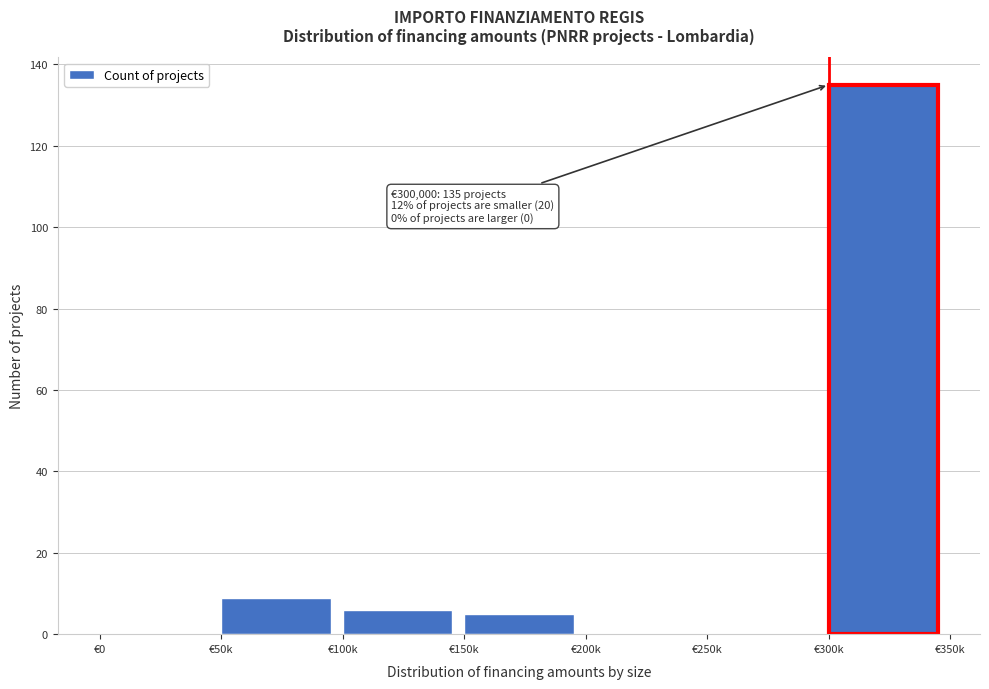

Reading left to right, what are all the values shown in this chart?

€0=0	€50k=9	€100k=6	€150k=5	€200k=0	€250k=0	€300k=135